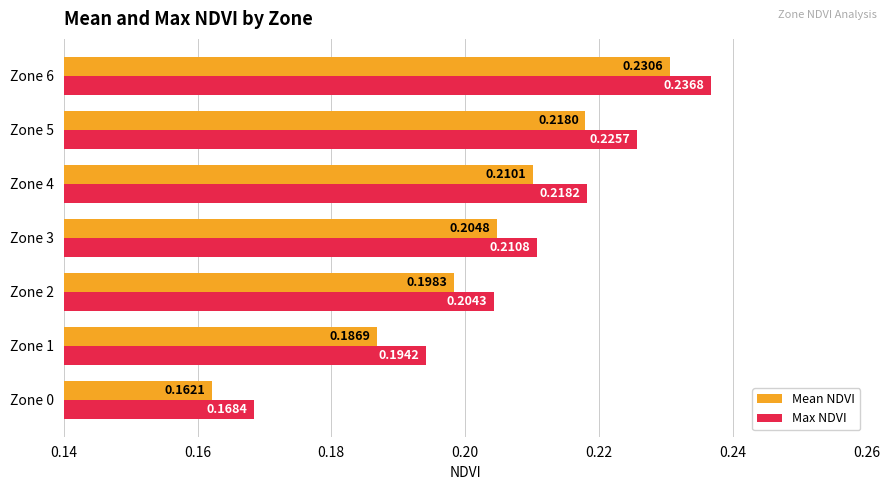

List the labels in order of Mean NDVI value, largest first.

Zone 6, Zone 5, Zone 4, Zone 3, Zone 2, Zone 1, Zone 0